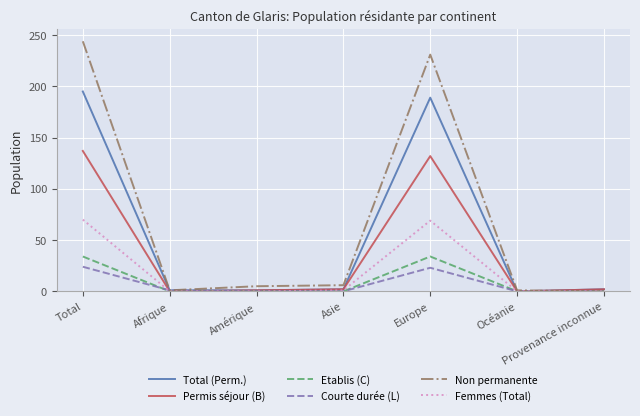

At which category is the sum across all series the highest?

Total